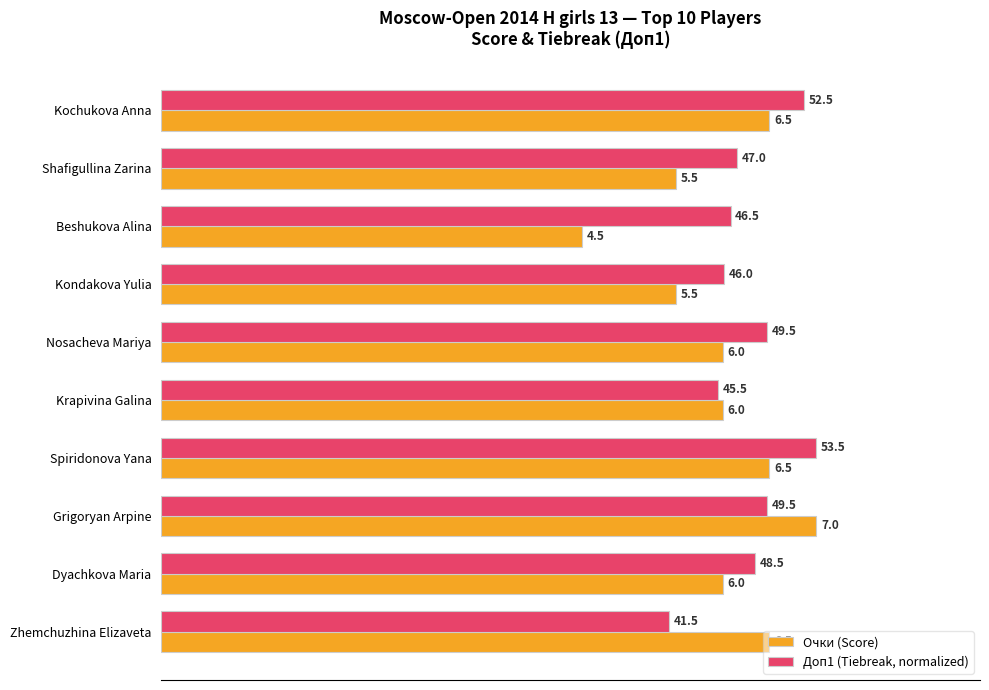

Between Shafigullina Zarina and Dyachkova Maria, which series saw the biggest shift?

Очки (Score)